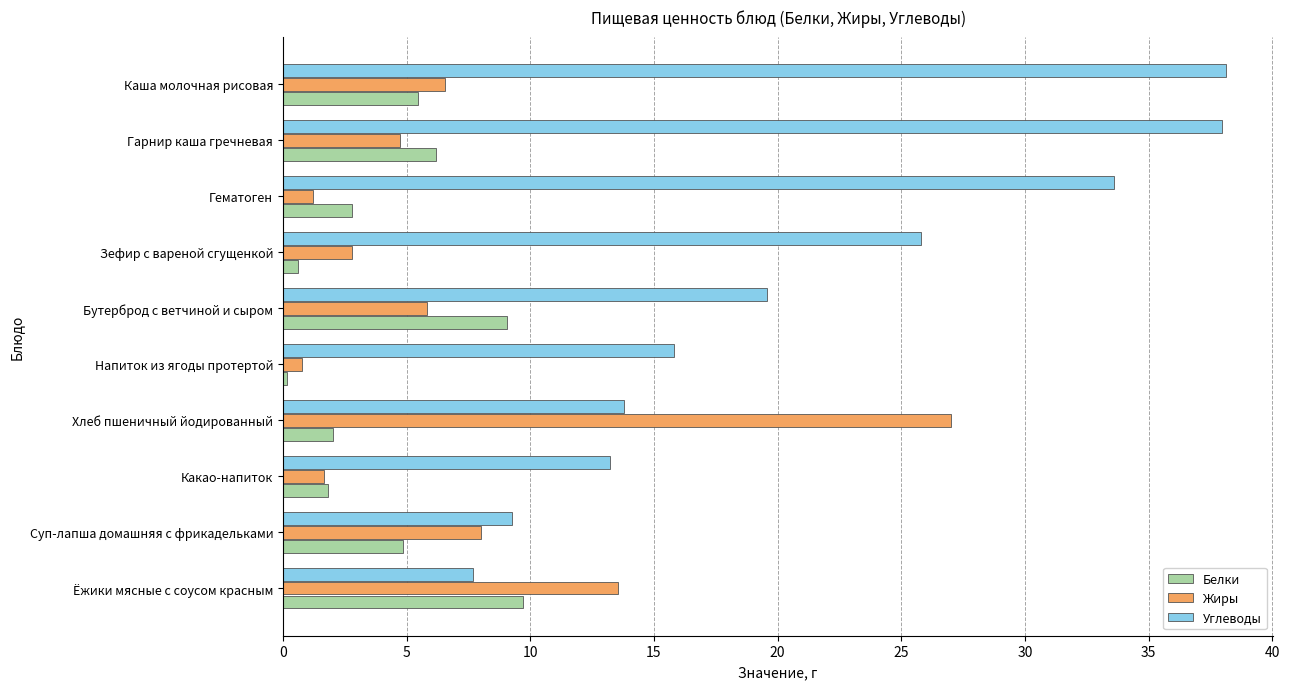

What is the average value of the Жиры series?

7.2